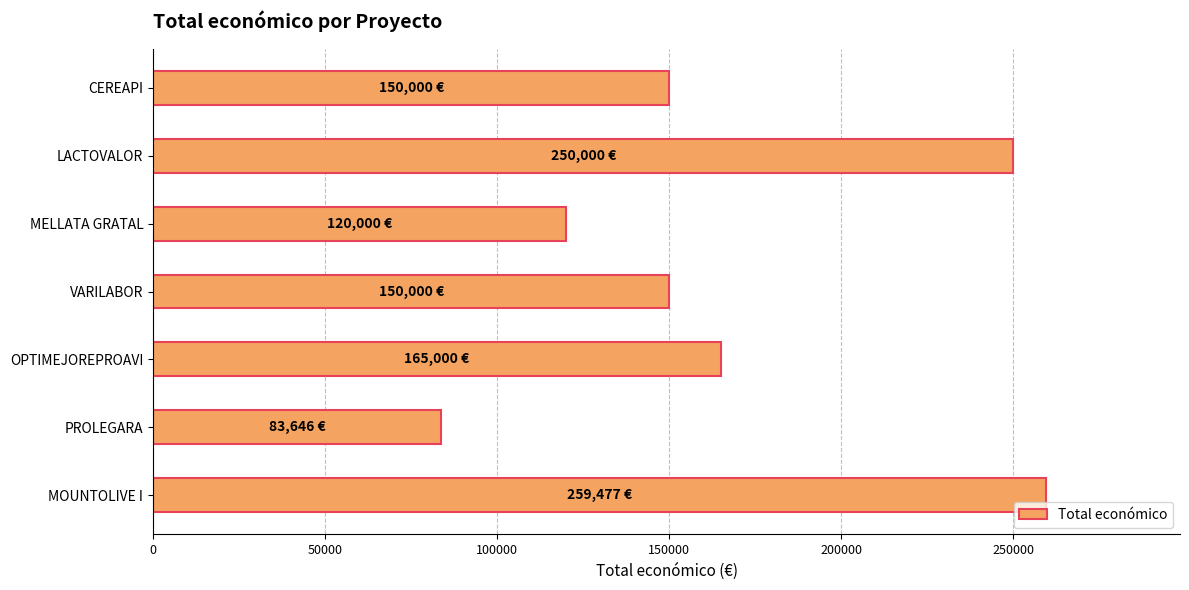

How many bars are there in total?

7